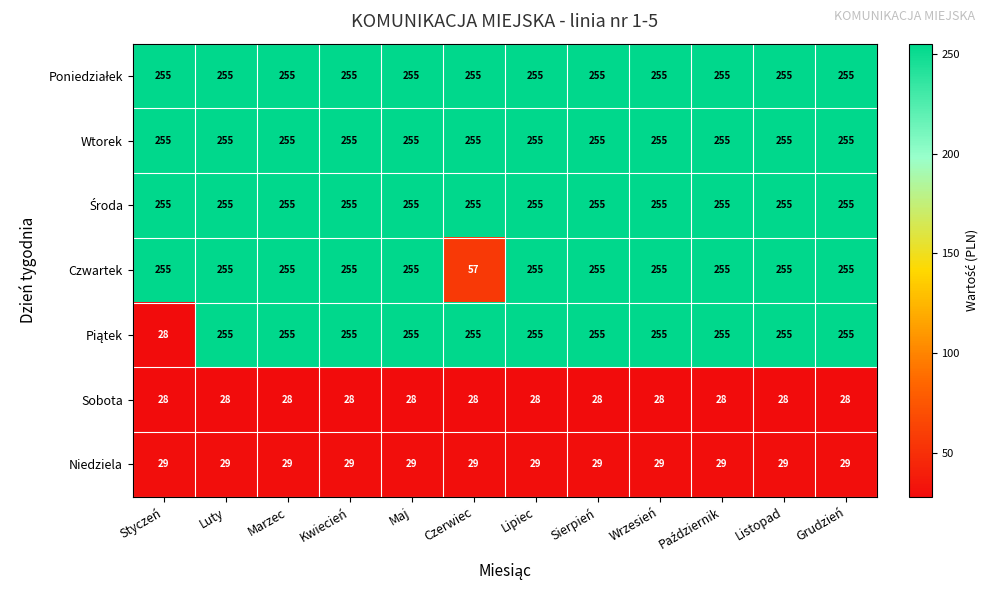

What is the approximate value of Czwartek at Grudzień, to the nearest 50?

250